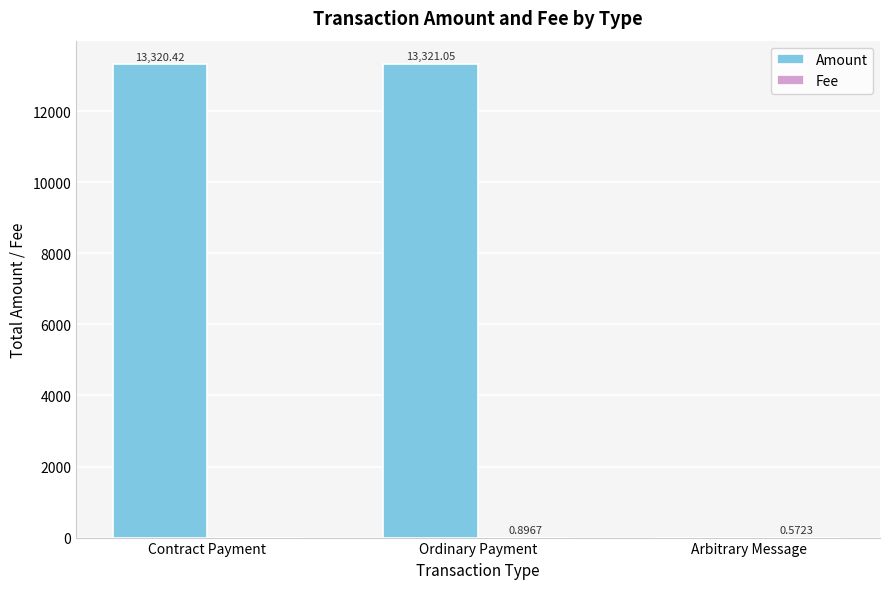

What is the sum of all Amount values?

26641.5